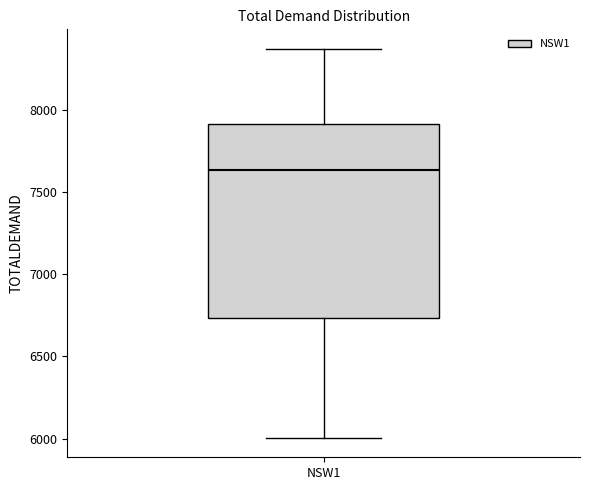

Where does the upper whisker of the box for NSW1 end on the y-axis? The values are not printed on the chart, so give them approximately, as read against the axis.

8350